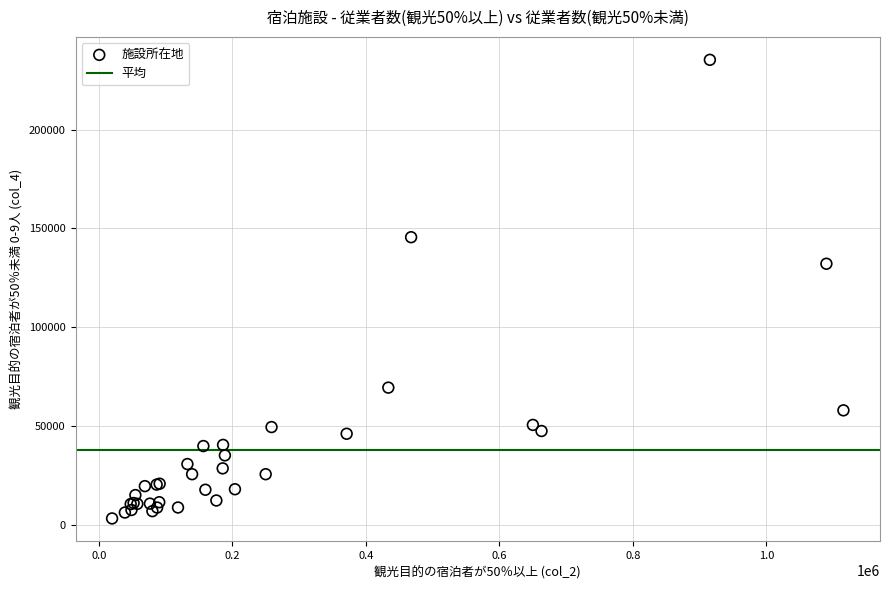

What Y value in the scatter plot is closest to 119290?

132150